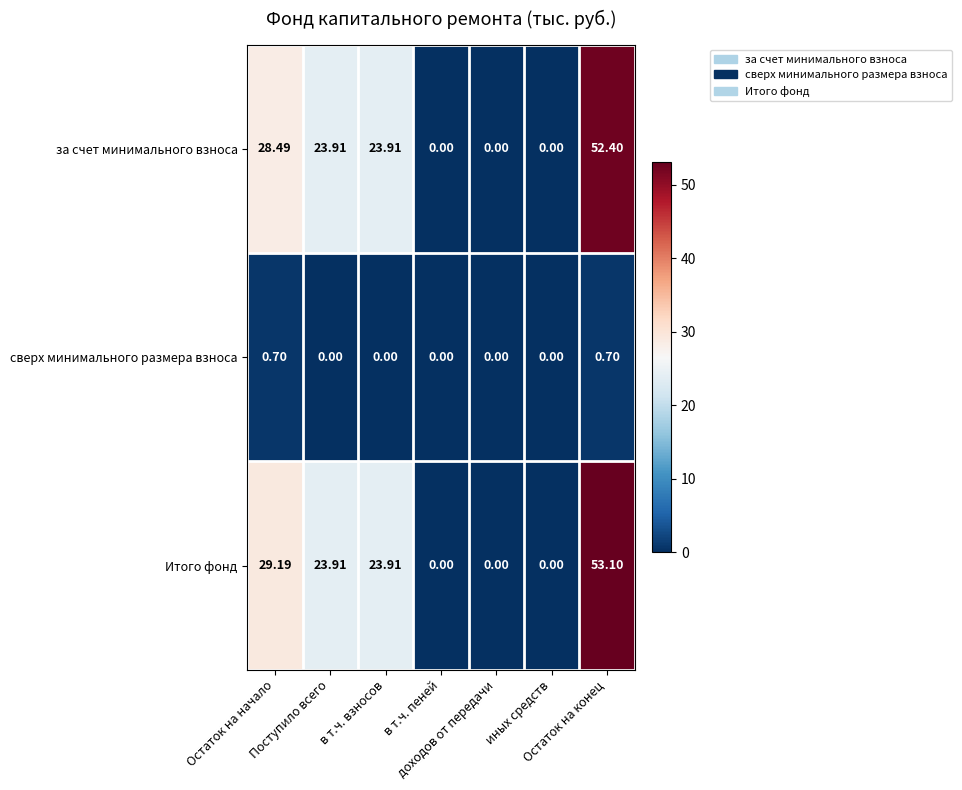

At how many categories does at least one series exceed 15?

4